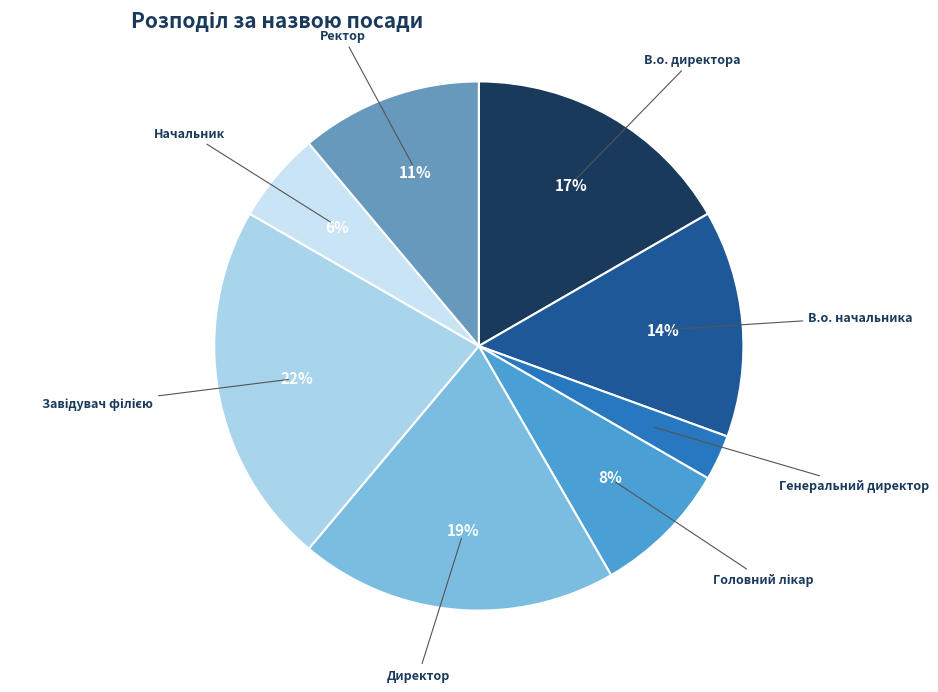

How many slices are in this pie chart?

8